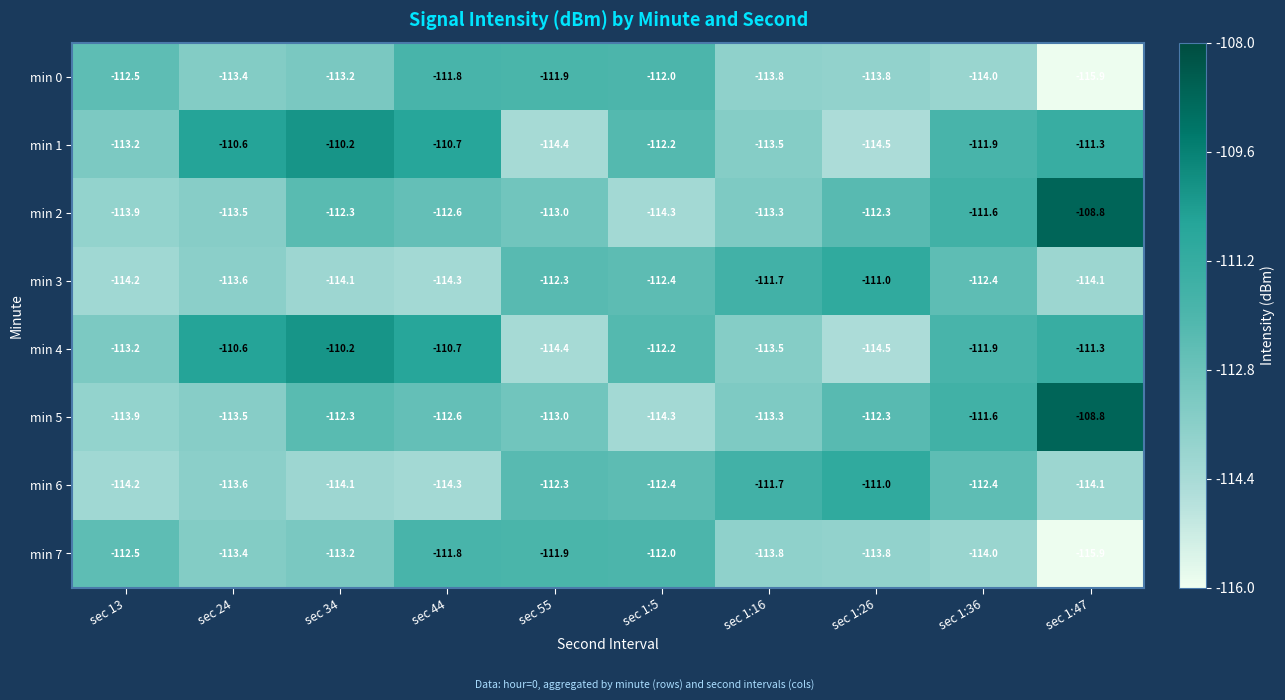

At which category does the chart reach its minimum across all series?

sec 1:47